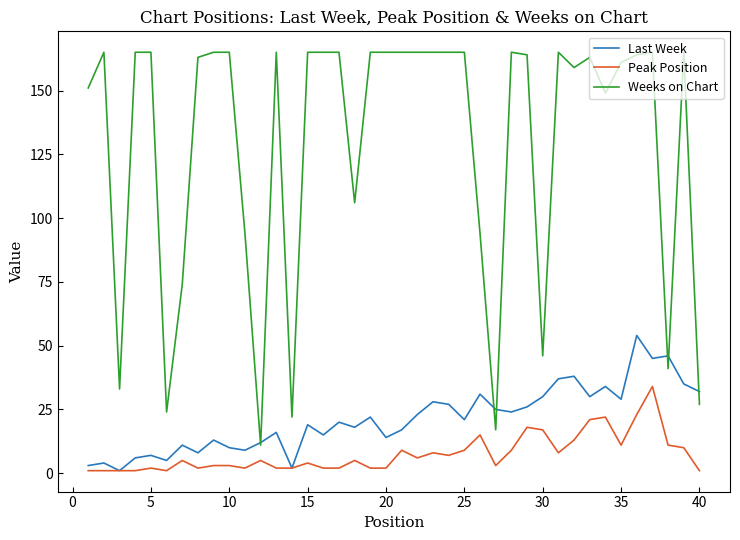

List the series in order of their peak value, lowest first.

Peak Position, Last Week, Weeks on Chart